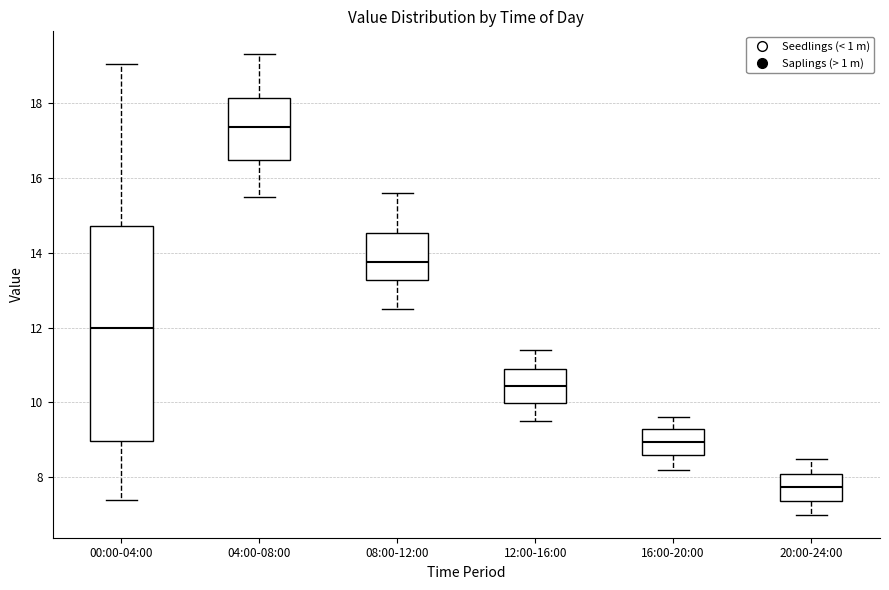

Which box has the lowest median line?

20:00-24:00